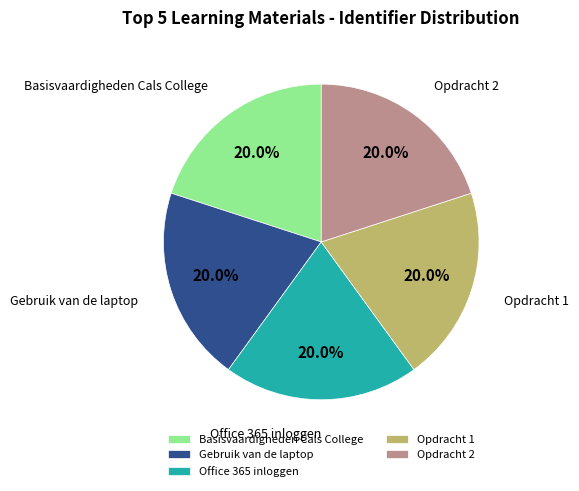

Is there a majority slice in this chart?

No